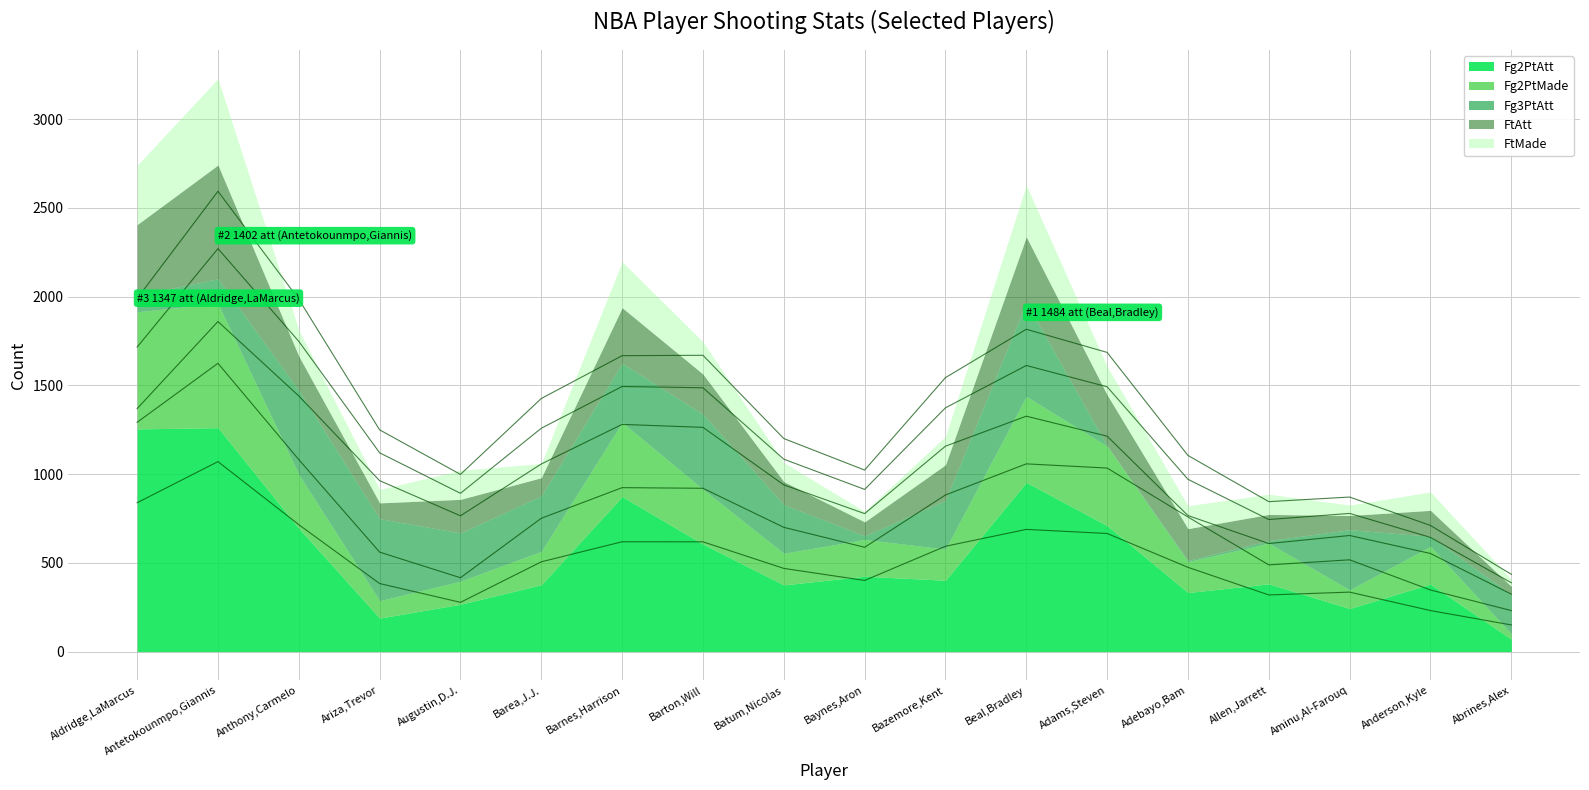

What is the label of the 14th point from the right?

Augustin,D.J.